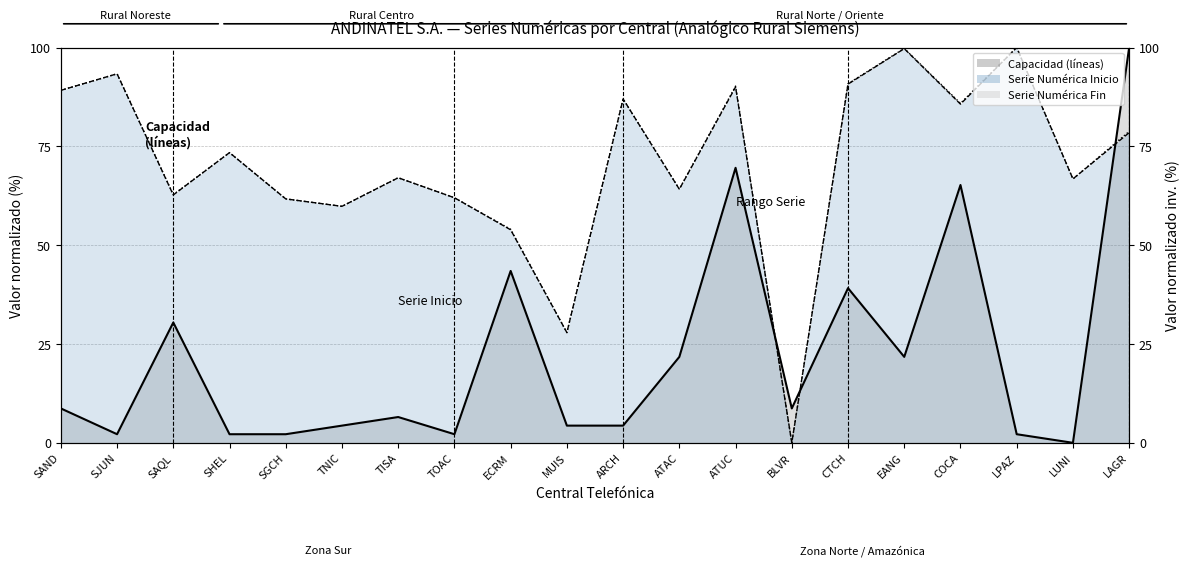

What is the difference between the second highest and minimum values in the Capacidad (líneas) series?

69.6